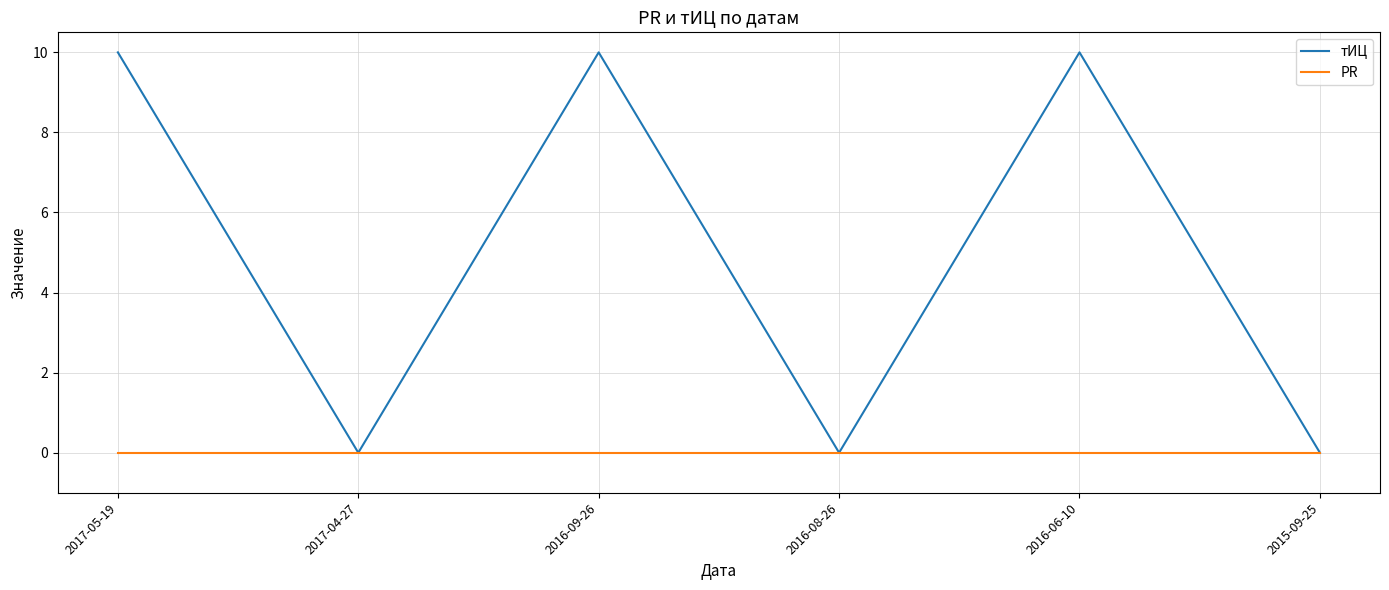

List the series in order of their overall mean, highest first.

тИЦ, PR